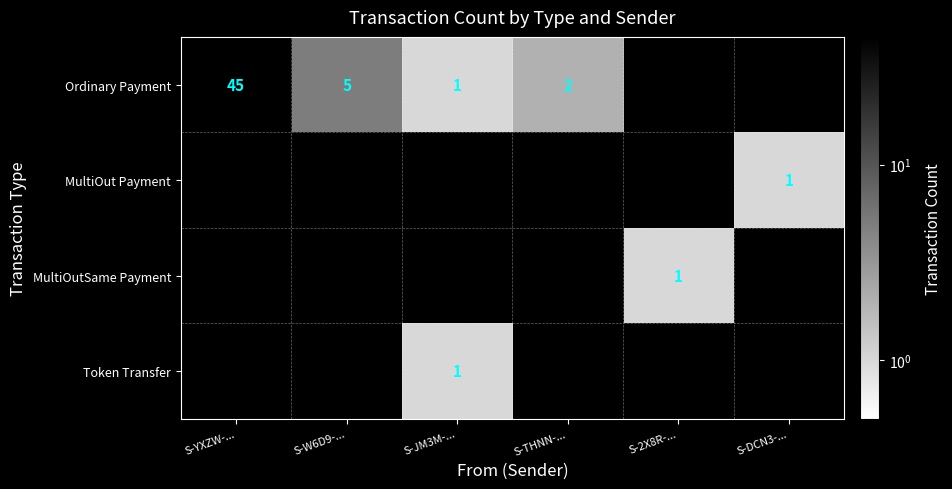

The Ordinary Payment series shows 1 at S-JM3M-.... True or false?

True